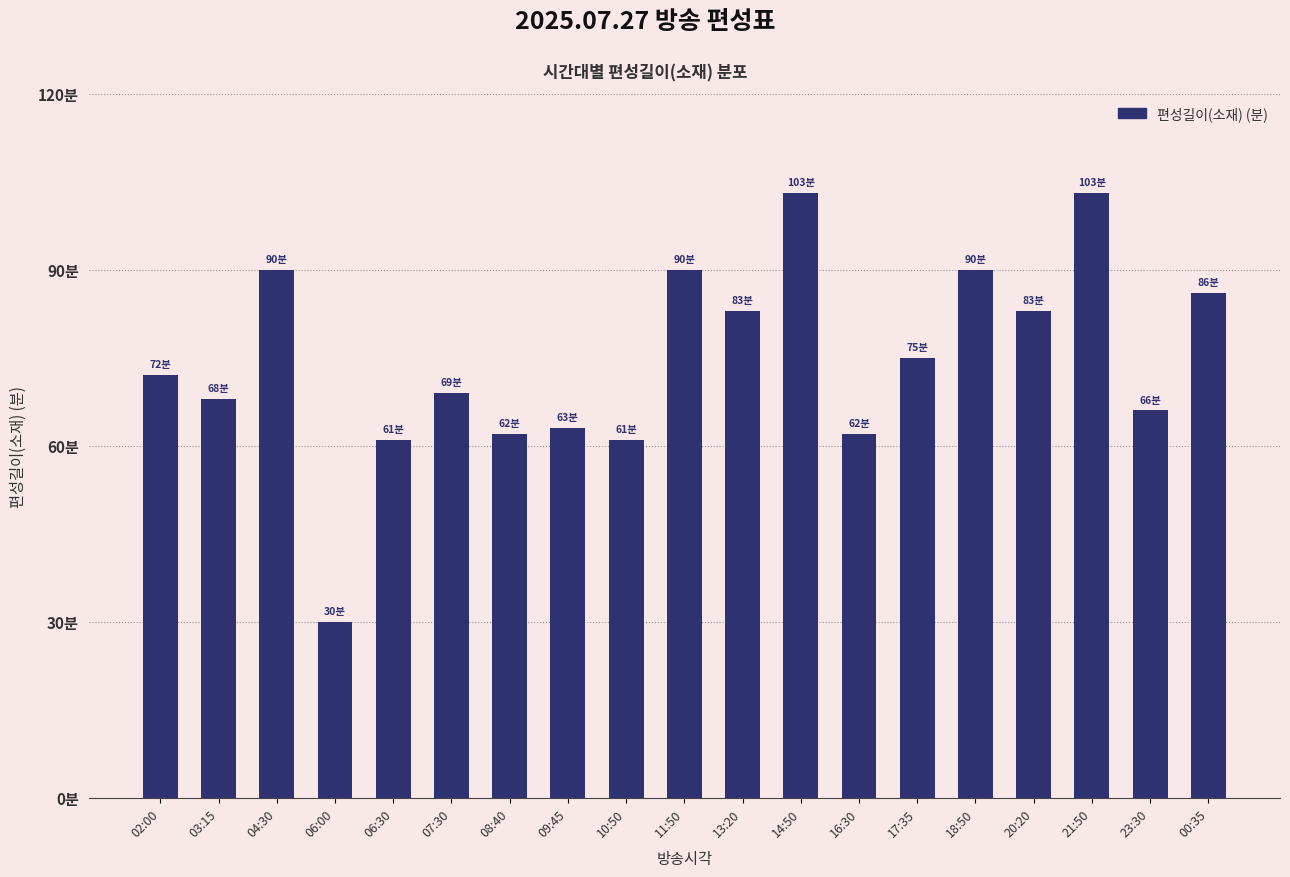

What is the approximate value at 10:50?

61